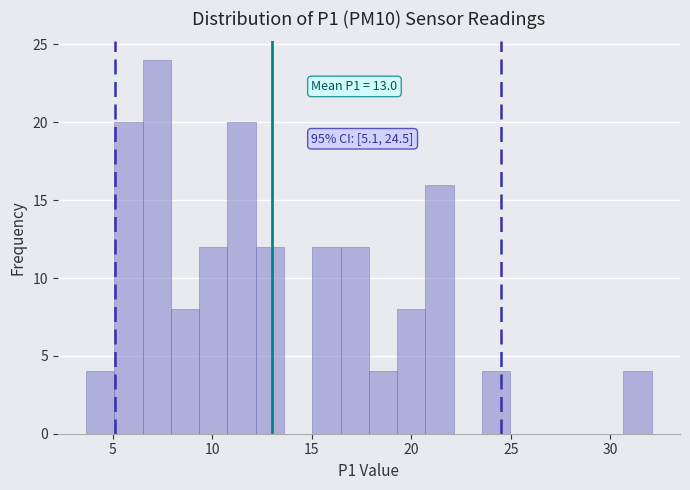

Read against the x-axis, roughly where is the centre of the tallest bar?

7.0